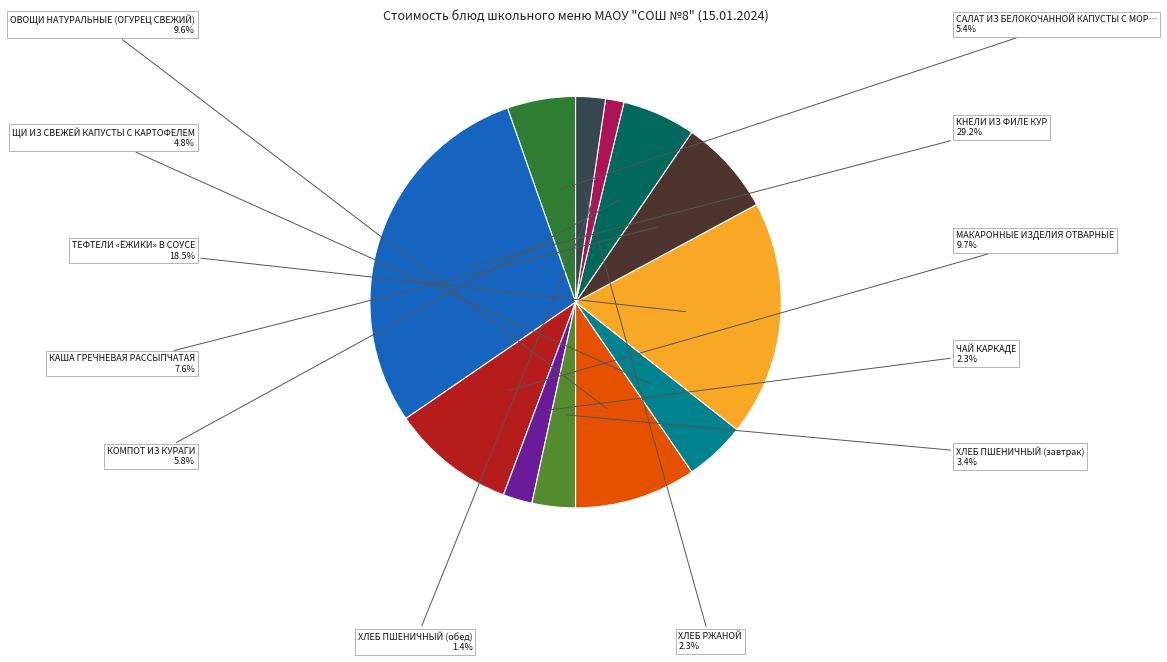

Does any single category account for the majority?

No